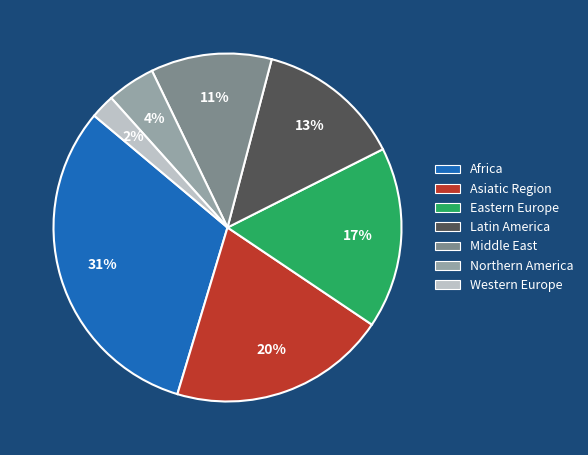

Which has a higher value, Middle East or Africa?

Africa